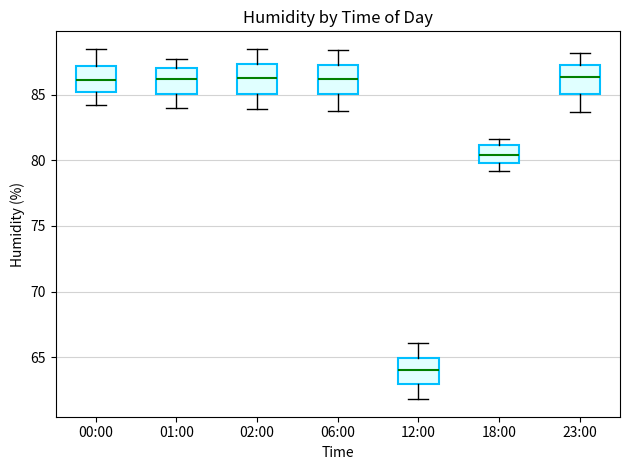

Which box's median line is the lowest?

12:00